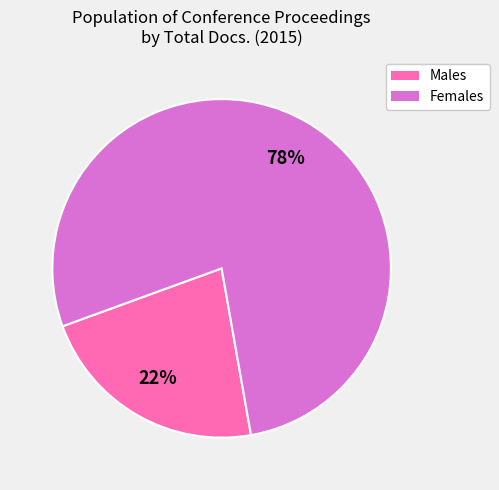

To the nearest percent, what is the average slice percentage?

50%